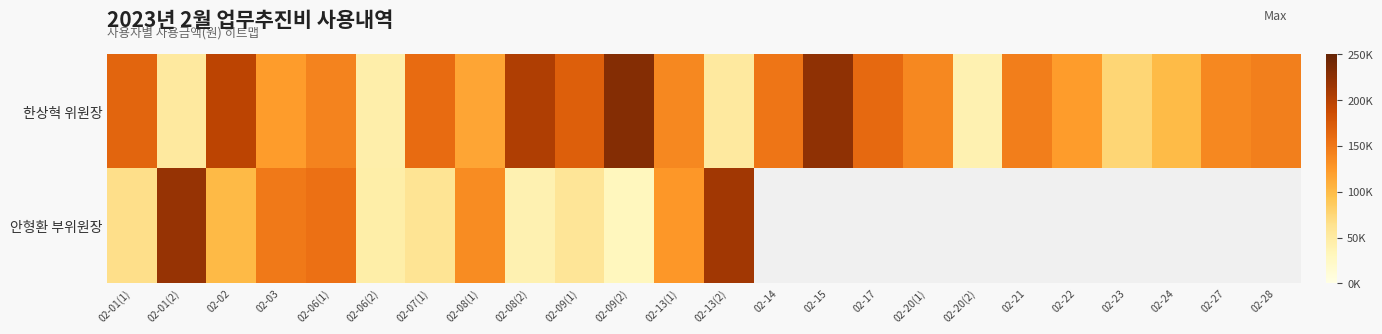

At which category is the sum across all series the highest?

02-02